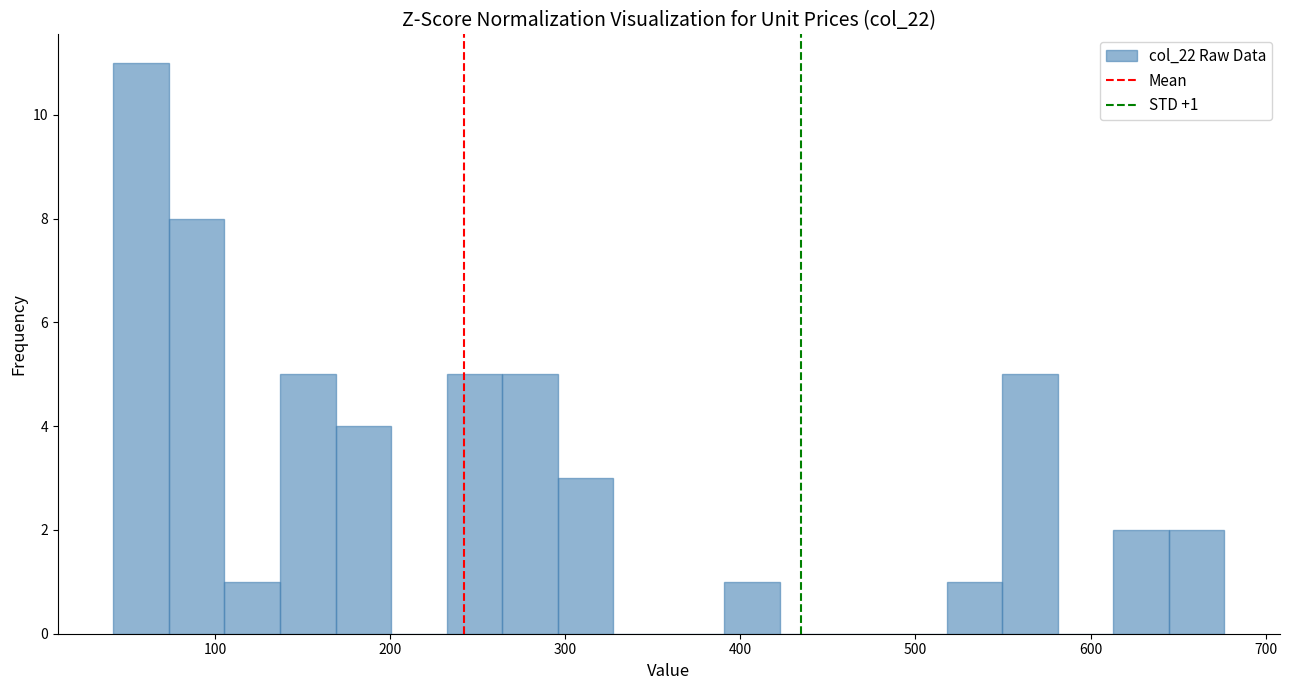

Read against the x-axis, roughly where is the centre of the tallest bar?

60